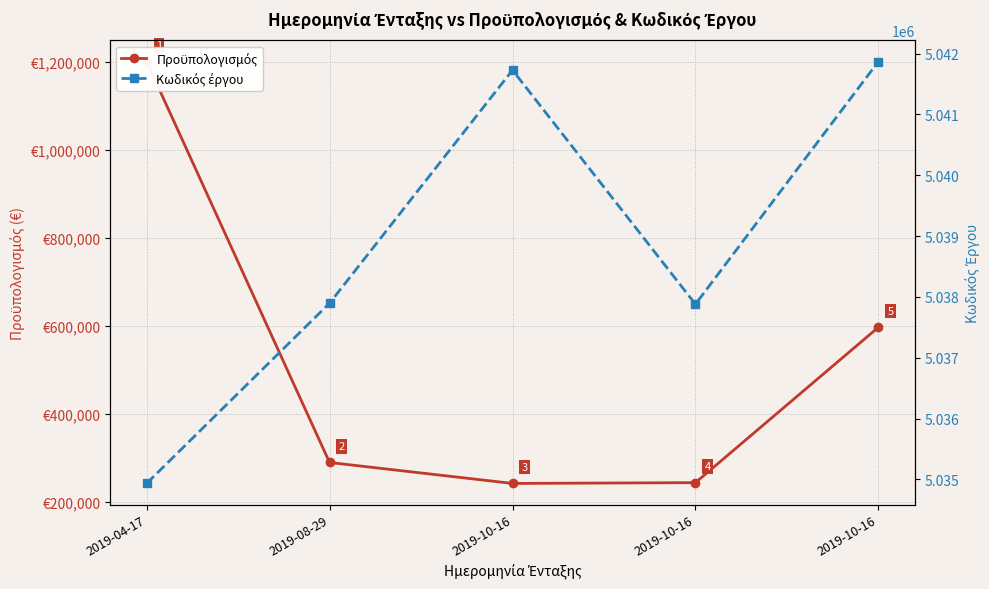

How many values in the Κωδικός έργου series are below 5037897?

2